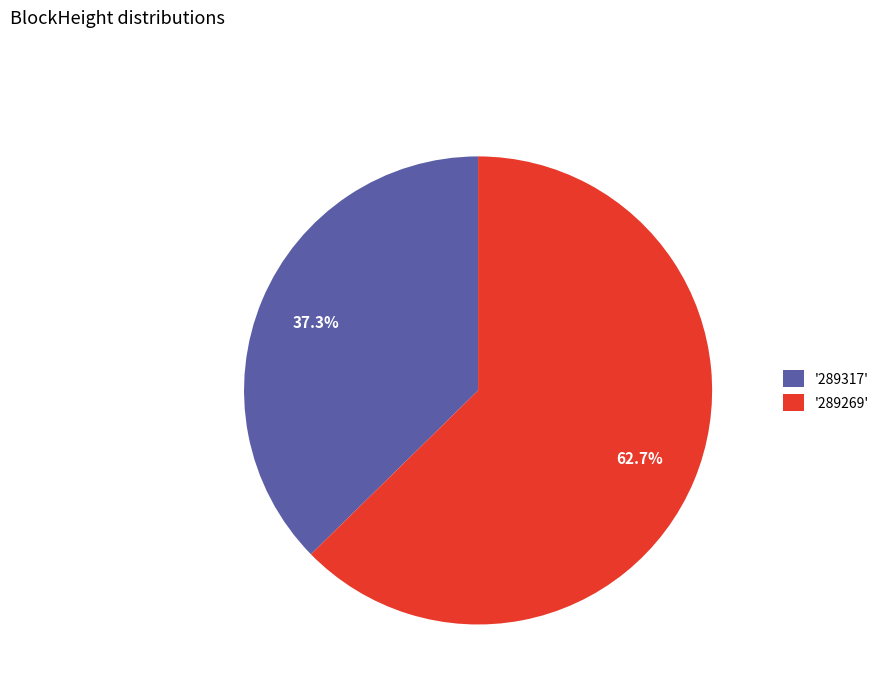

Between '289317' and '289269', which is larger?

'289269'